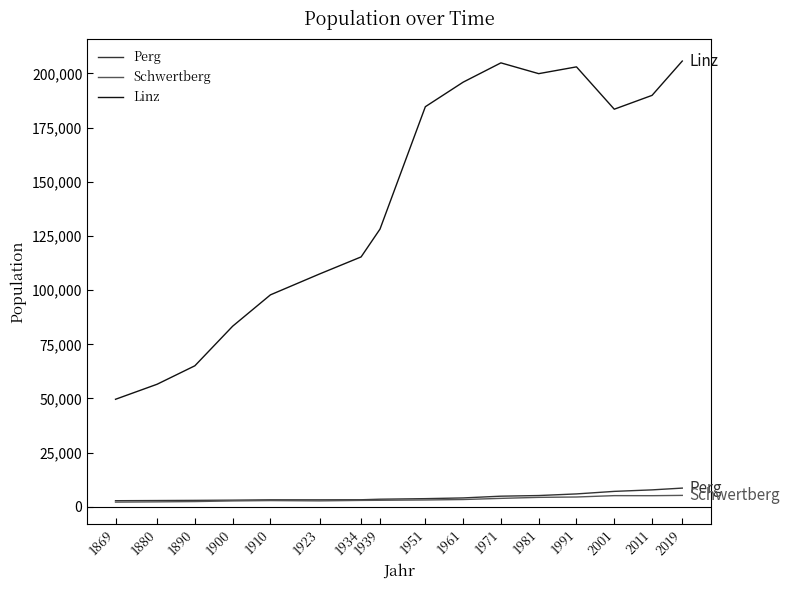

Which series has the largest range (max minus min)?

Linz